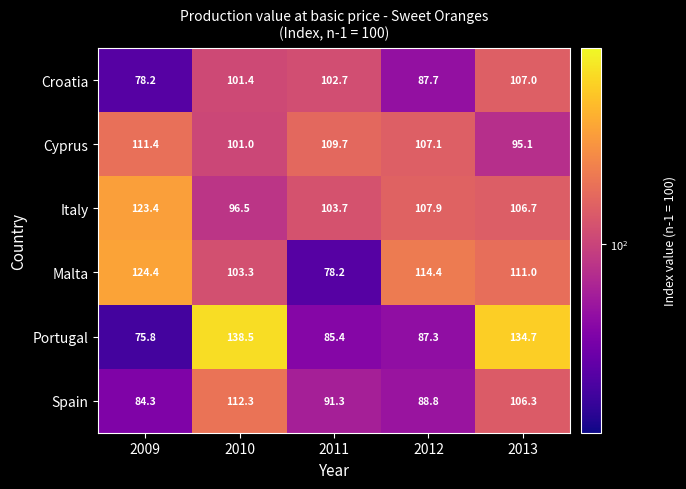

Rank the series by their maximum value, from lowest to highest.

Croatia, Cyprus, Spain, Italy, Malta, Portugal